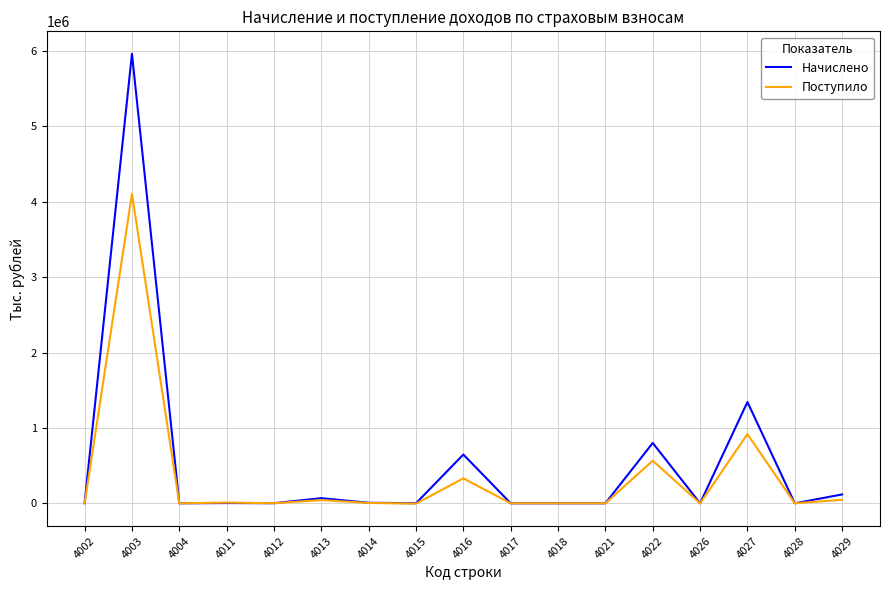

What are all the series names shown in the legend?

Начислено, Поступило